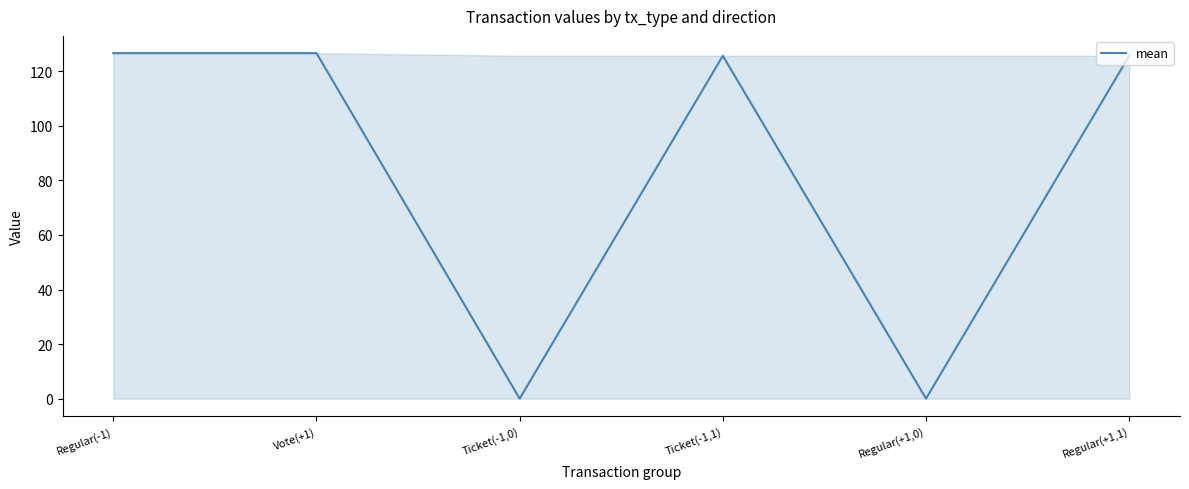

How many data points does each series have?

6